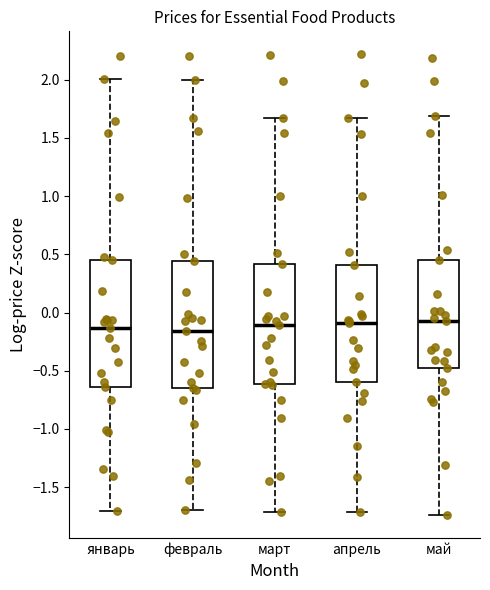

Reading left to right, transcribe this box plot: for each box, give where its median line is, the range the box spans, and where its two whiskers end, as read against the y-axis. The values are not printed on the chart, so give them approximately, as read against the axis.

январь: median -0.15, box -0.65 to 0.45, whiskers -1.70 to 2.00
февраль: median -0.15, box -0.65 to 0.45, whiskers -1.70 to 2.00
март: median -0.10, box -0.60 to 0.40, whiskers -1.70 to 1.65
апрель: median -0.10, box -0.60 to 0.40, whiskers -1.70 to 1.65
май: median -0.05, box -0.50 to 0.45, whiskers -1.75 to 1.70